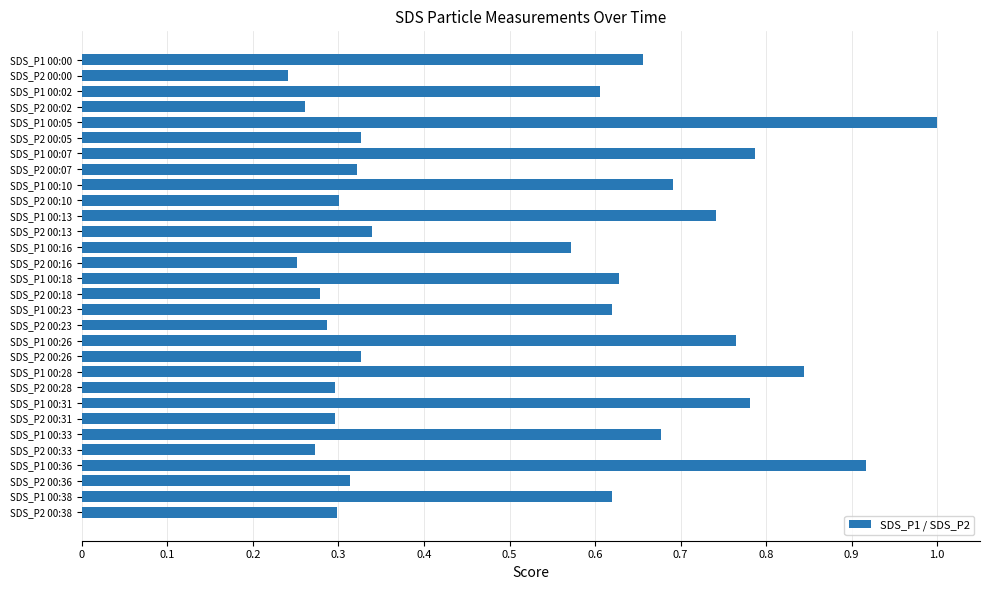

What is the change in value from SDS_P1 00:26 to SDS_P2 00:26?

-0.4